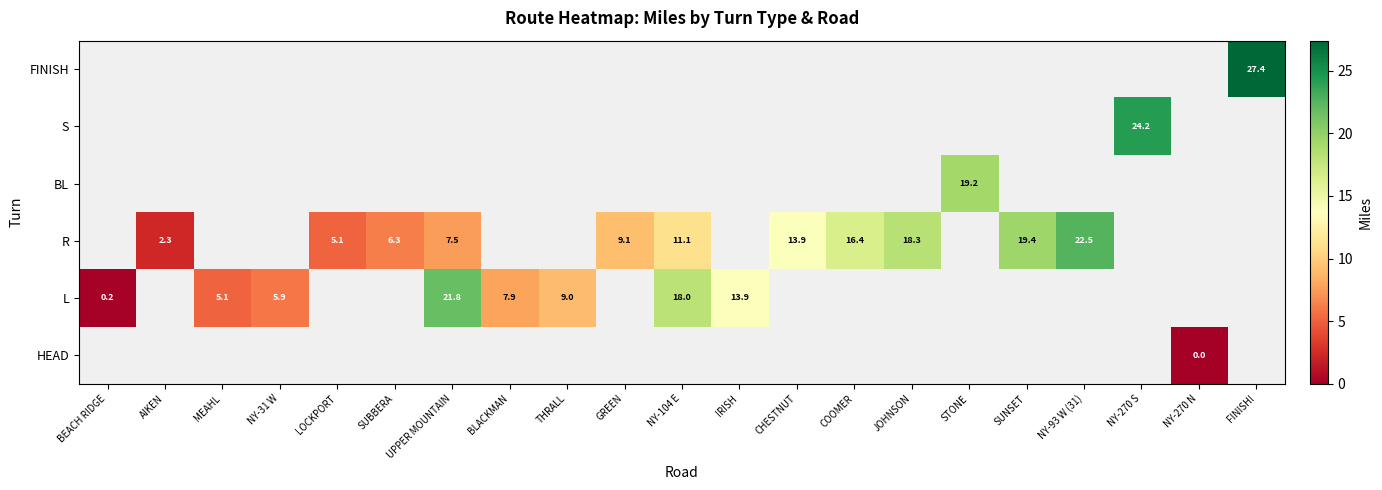

True or false: R has a value of 16.4 at COOMER.

True